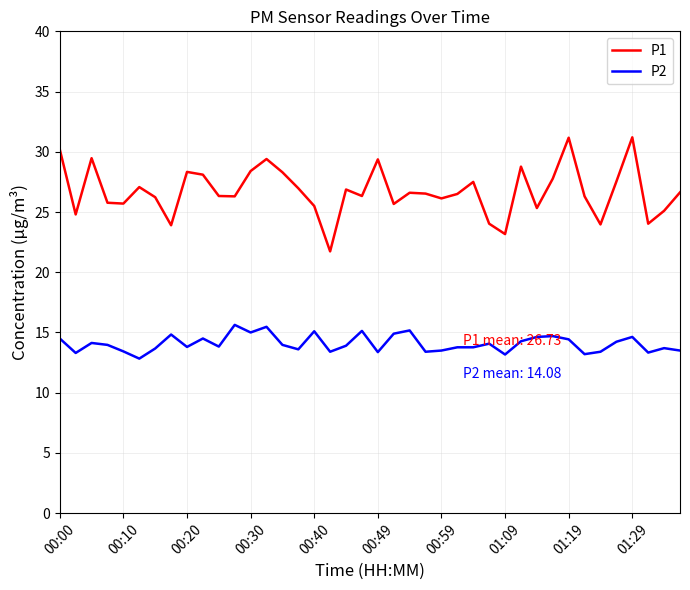

Rank the series by their average value, from highest to lowest.

P1, P2